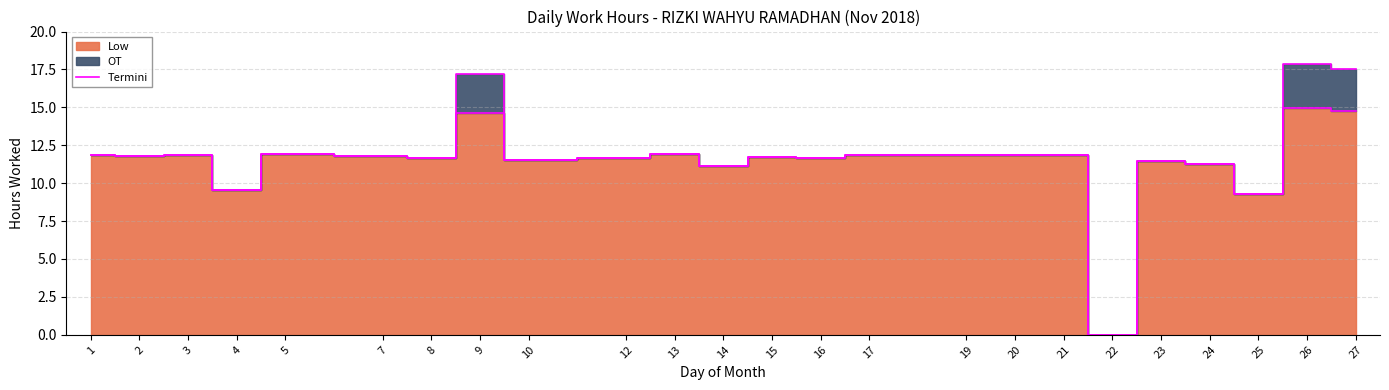

True or false: the data shows 11.8 at 17.

True